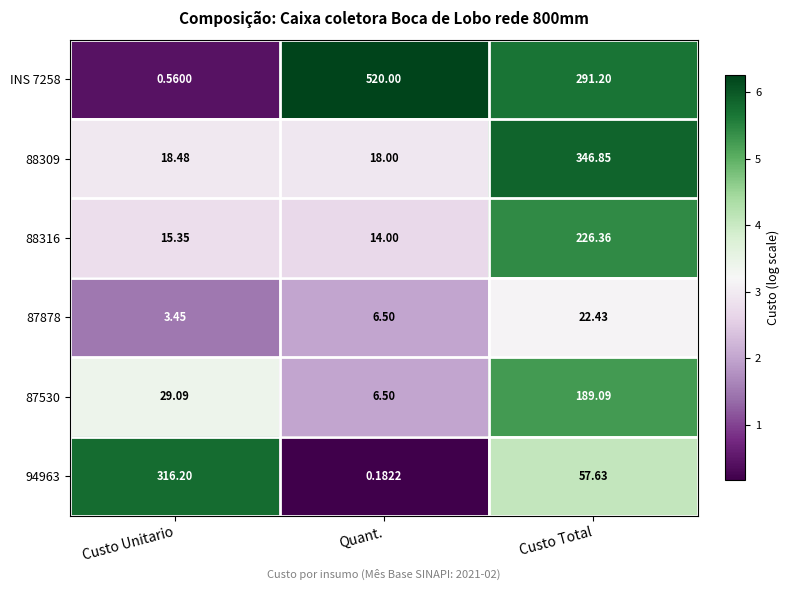

At which label does 88309 reach its peak?

Custo Total